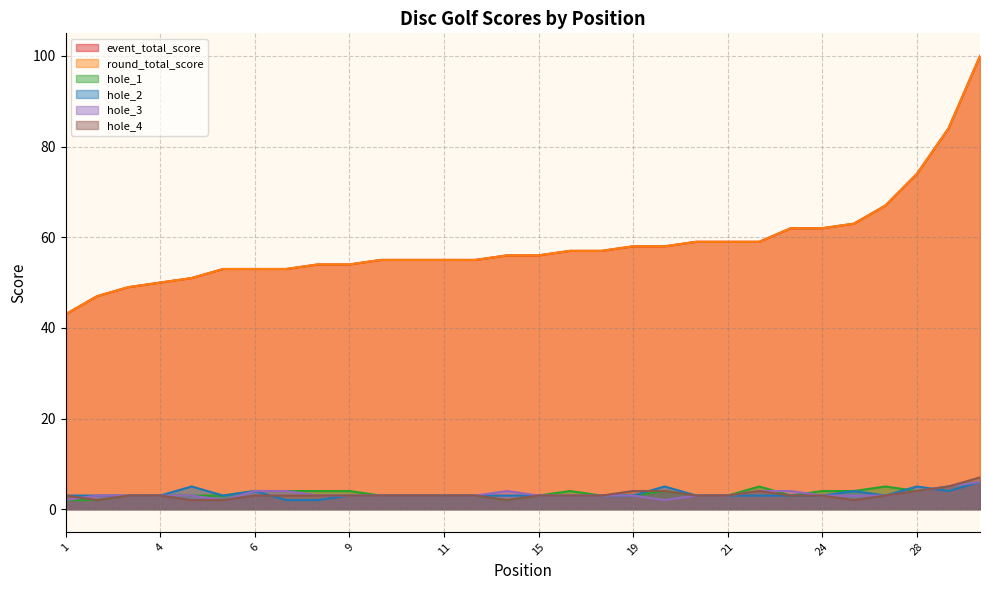

The round_total_score series shows 84 at 17. True or false?

False